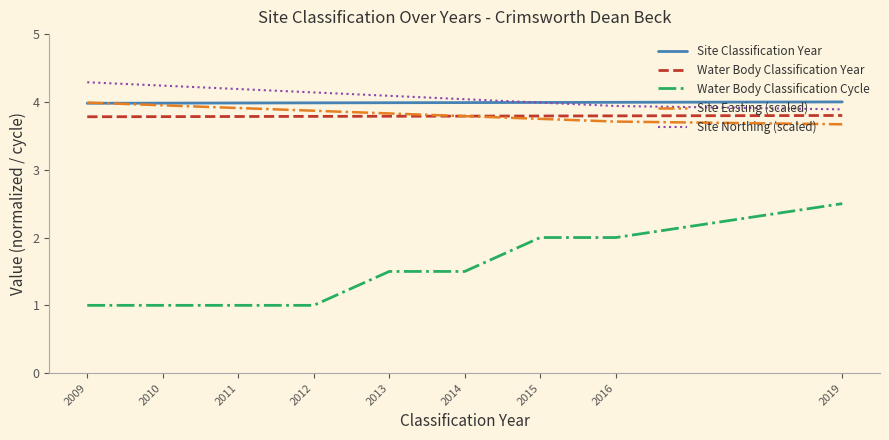

Is the value of Water Body Classification Cycle at 2011 greater than the value of Site Classification Year at 2011?

No